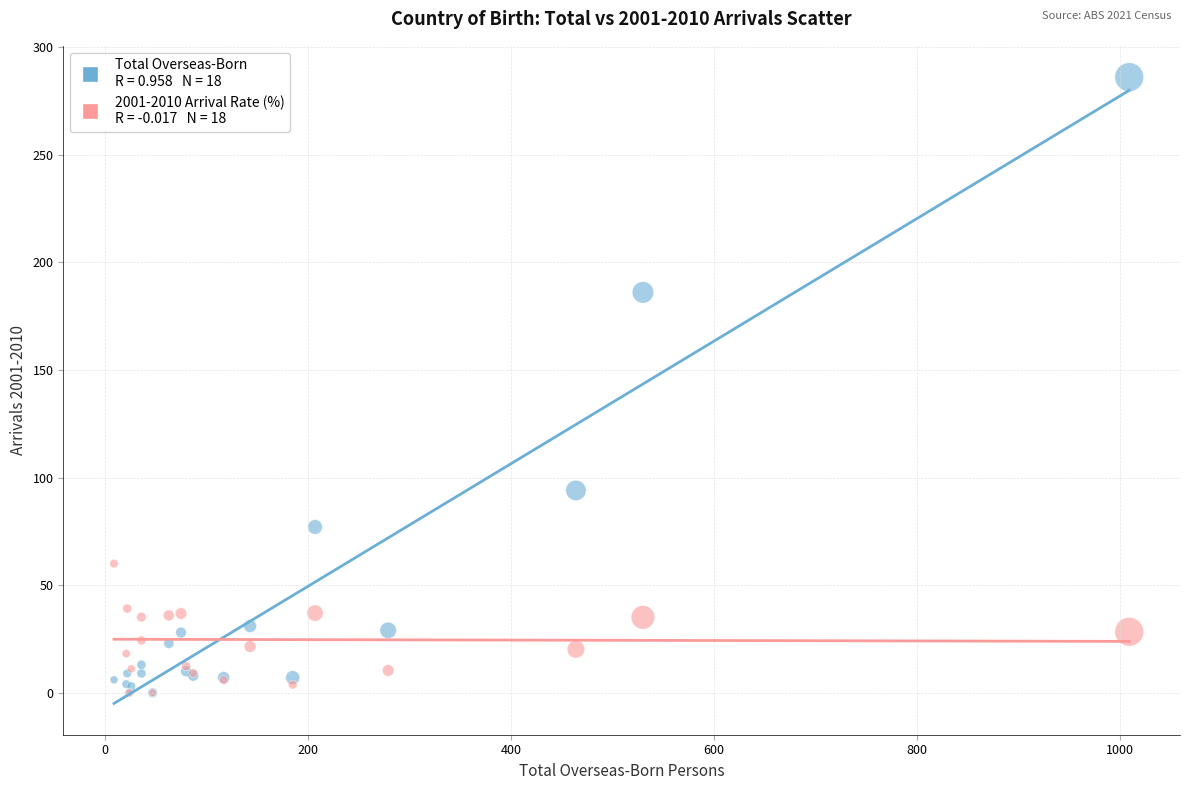

Across all series, what Y value is closest to 143?

186.0